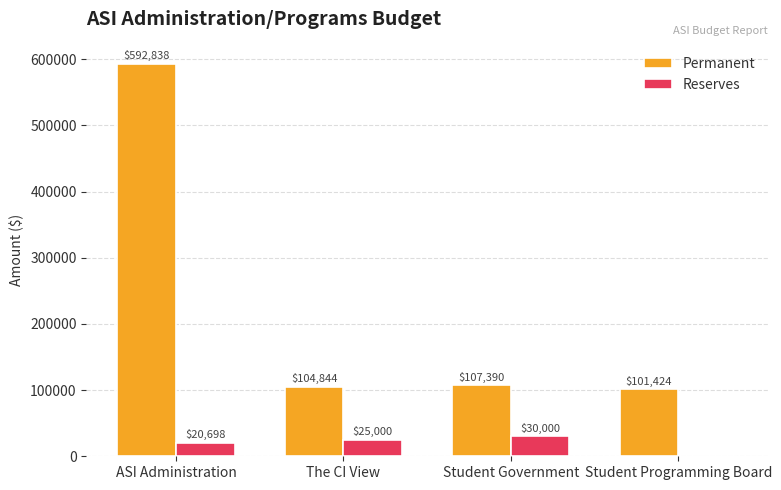

Are the bars grouped side by side (vs. stacked)?

Yes